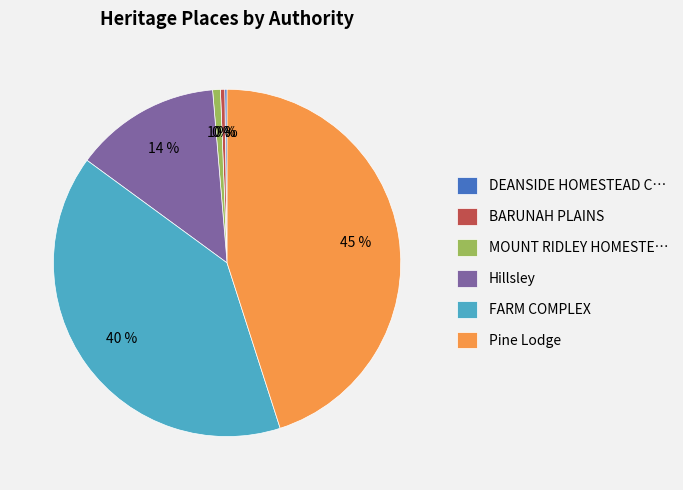

Is there a majority slice in this chart?

No